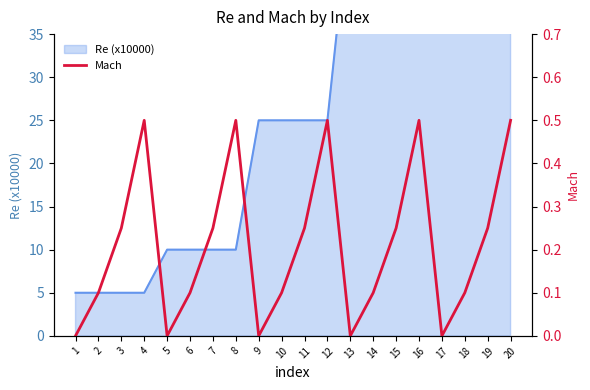

Rank the categories by value from lowest to highest.

1, 5, 9, 13, 17, 2, 6, 10, 14, 18, 3, 7, 11, 15, 19, 4, 8, 12, 16, 20